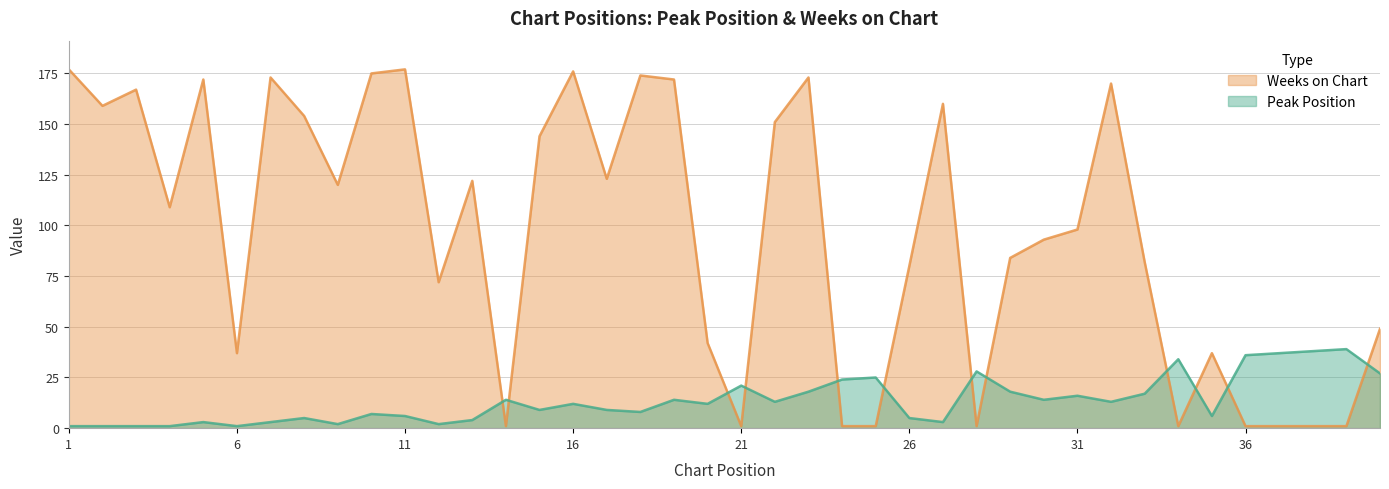

Rank the series by their maximum value, from highest to lowest.

Weeks on Chart, Peak Position